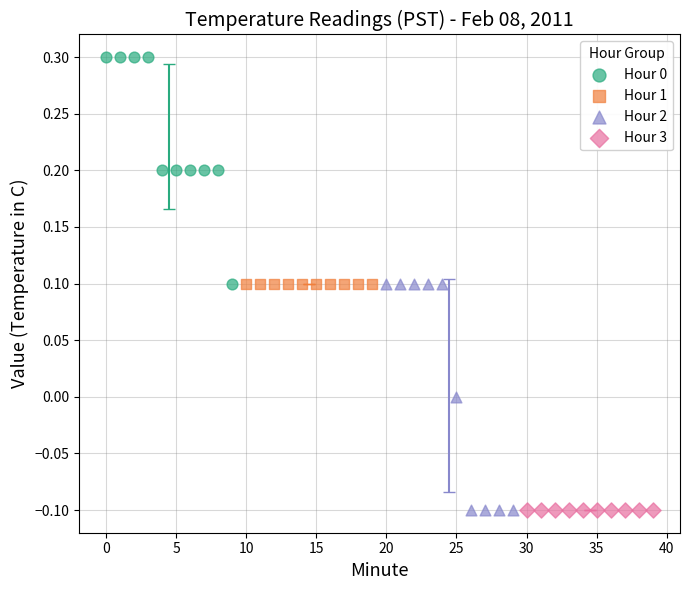

Which series reaches the maximum Y coordinate?

Hour 0